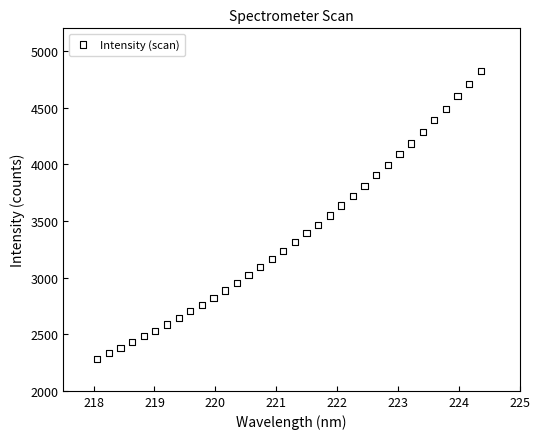

What is the range of Y values (max minus min)?

2539.4